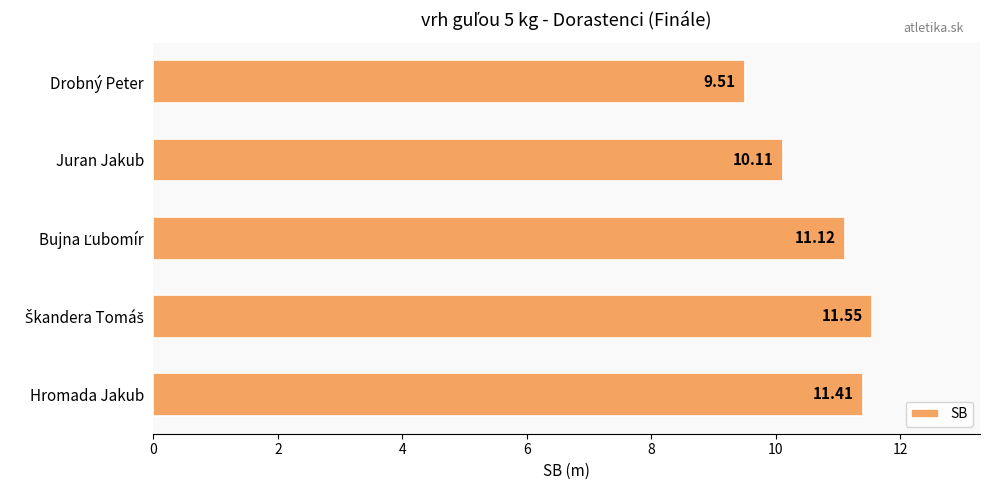

What is the change in value from Hromada Jakub to Drobný Peter?

-1.9